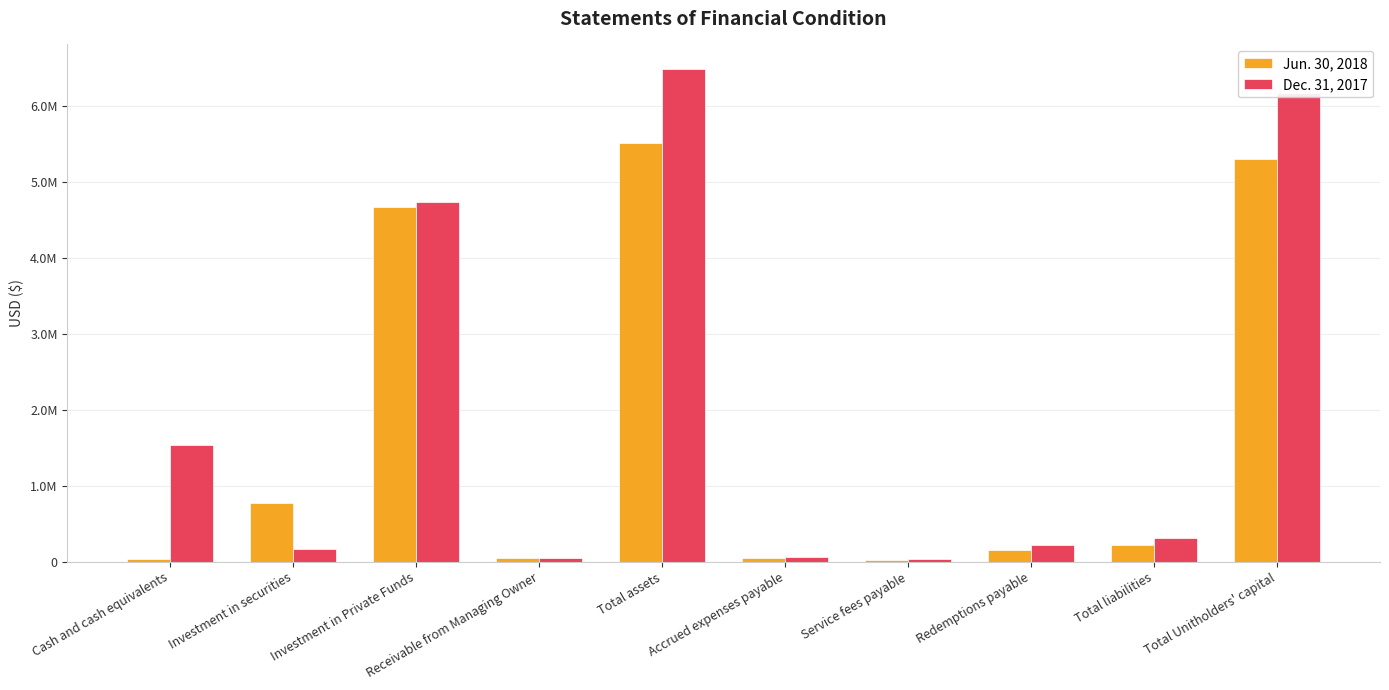

What is the label of the 3rd bar from the right?

Redemptions payable